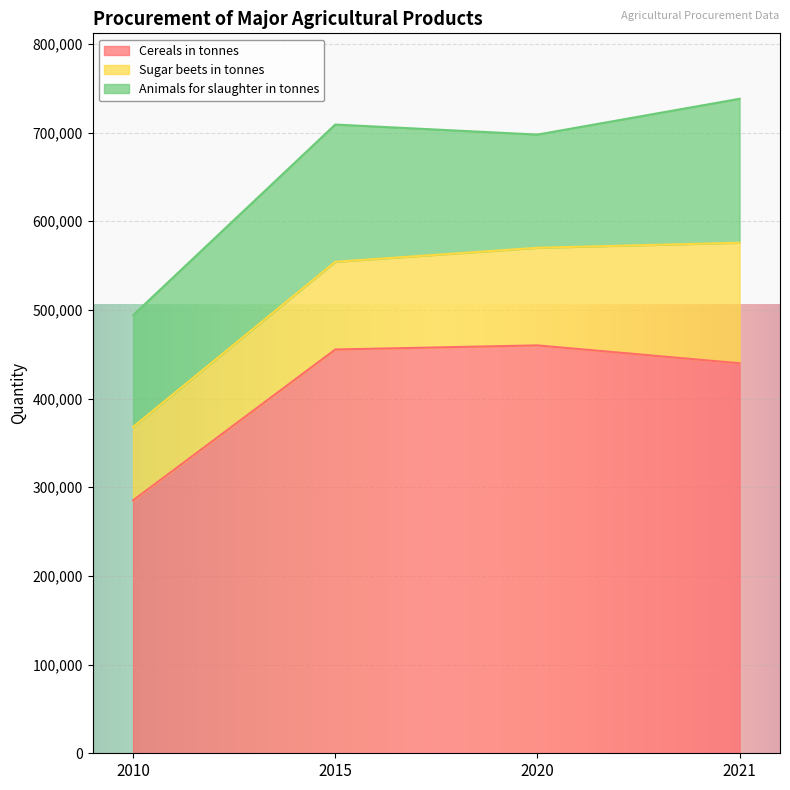

Where does the Cereals in tonnes series first go above 455314?

2020